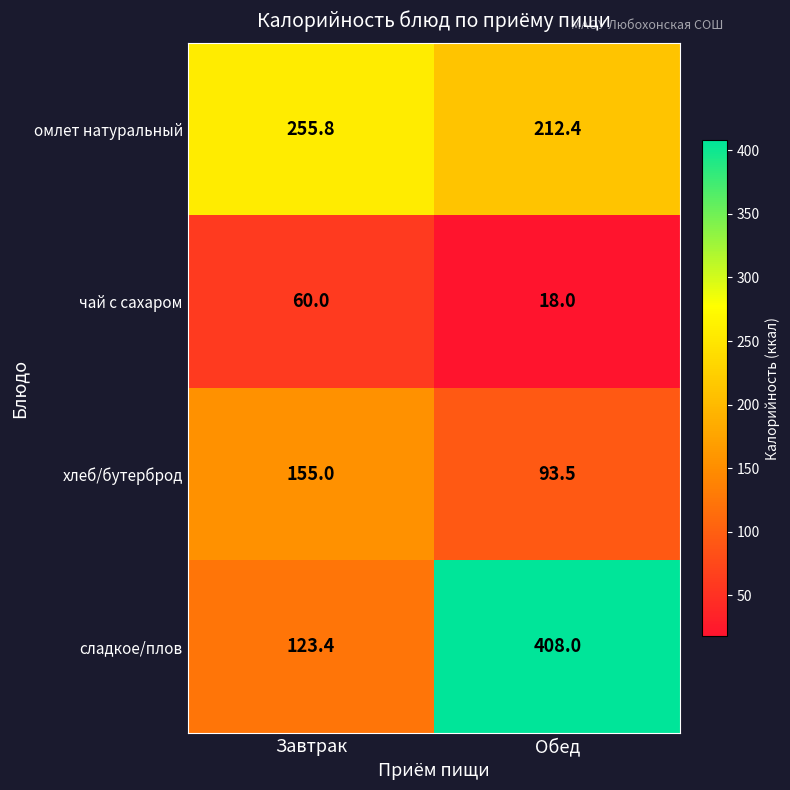

What is the lowest value of the чай с сахаром series?

18.0